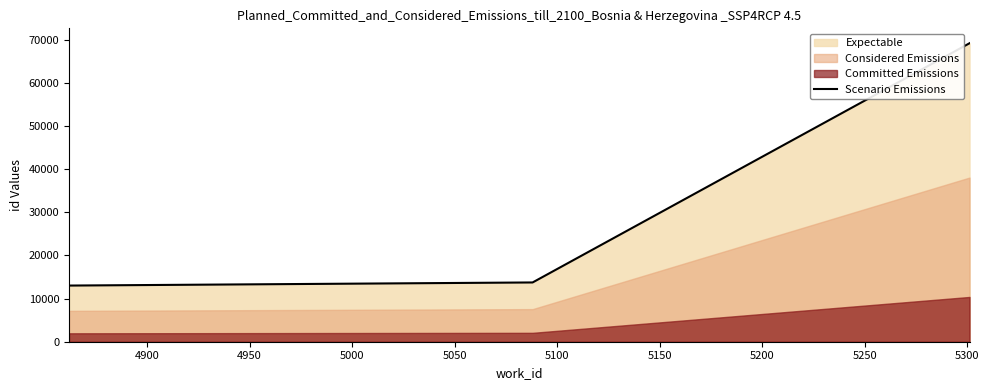

How many values in the Scenario Emissions series are below 13737?

1